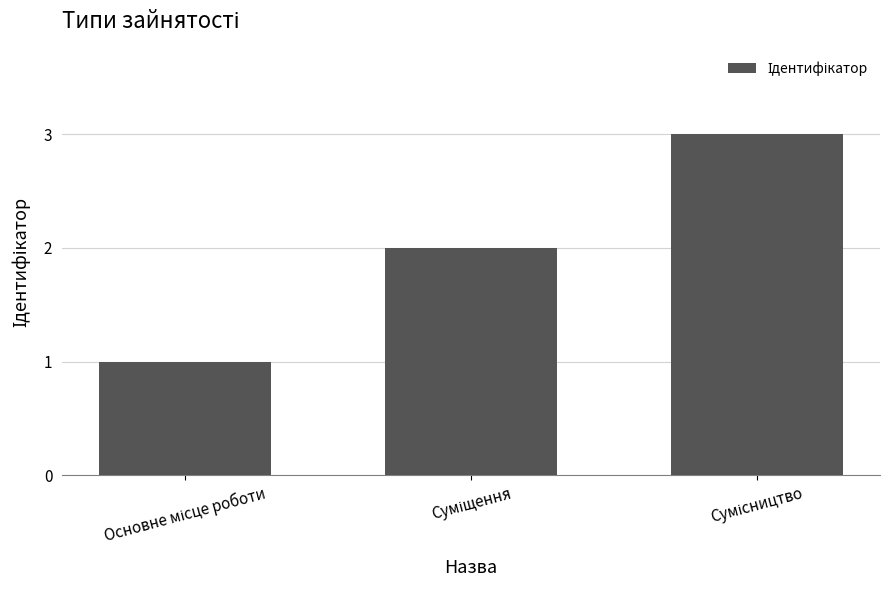

What is the sum of all values?

6